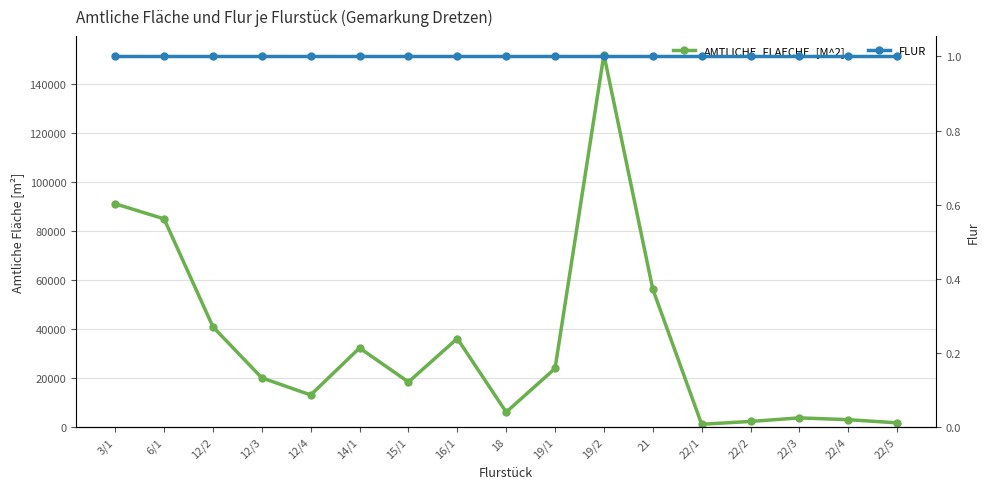

Which label corresponds to the smallest value in the chart?

3/1